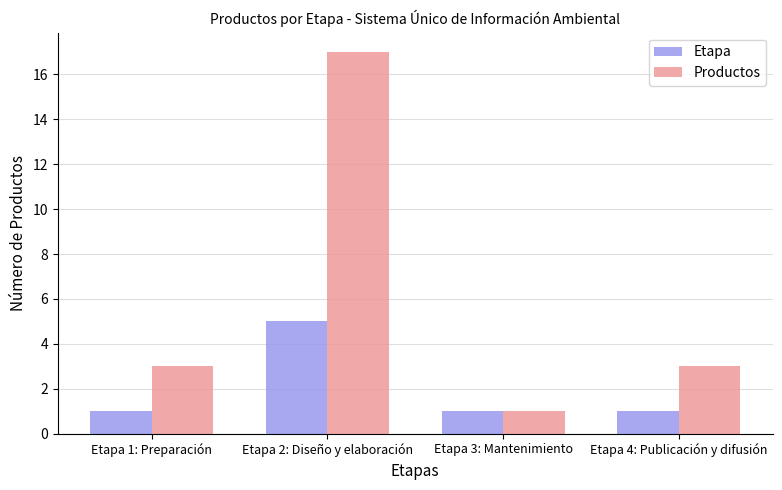

Which series changed the most between Etapa 2: Diseño y elaboración and Etapa 4: Publicación y difusión?

Productos